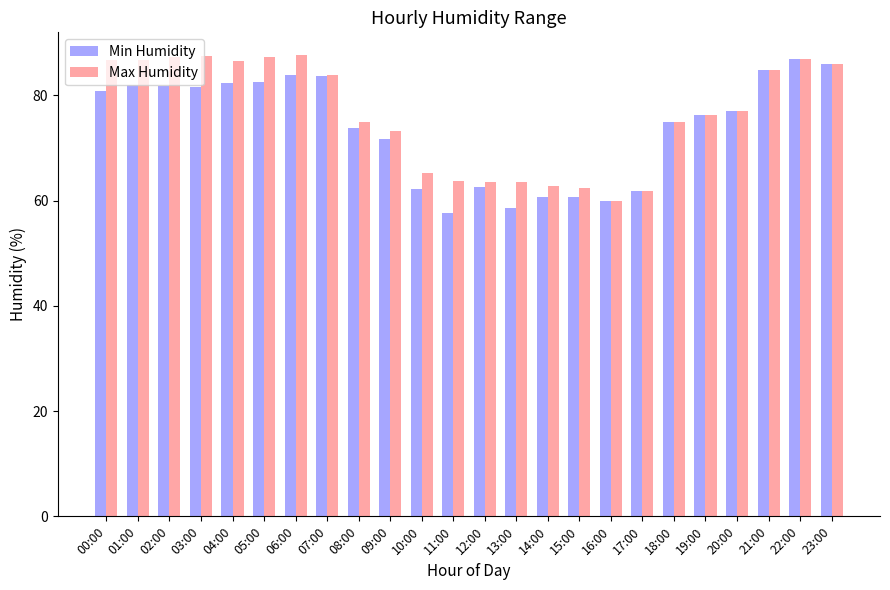

How many groups of bars are there?

24